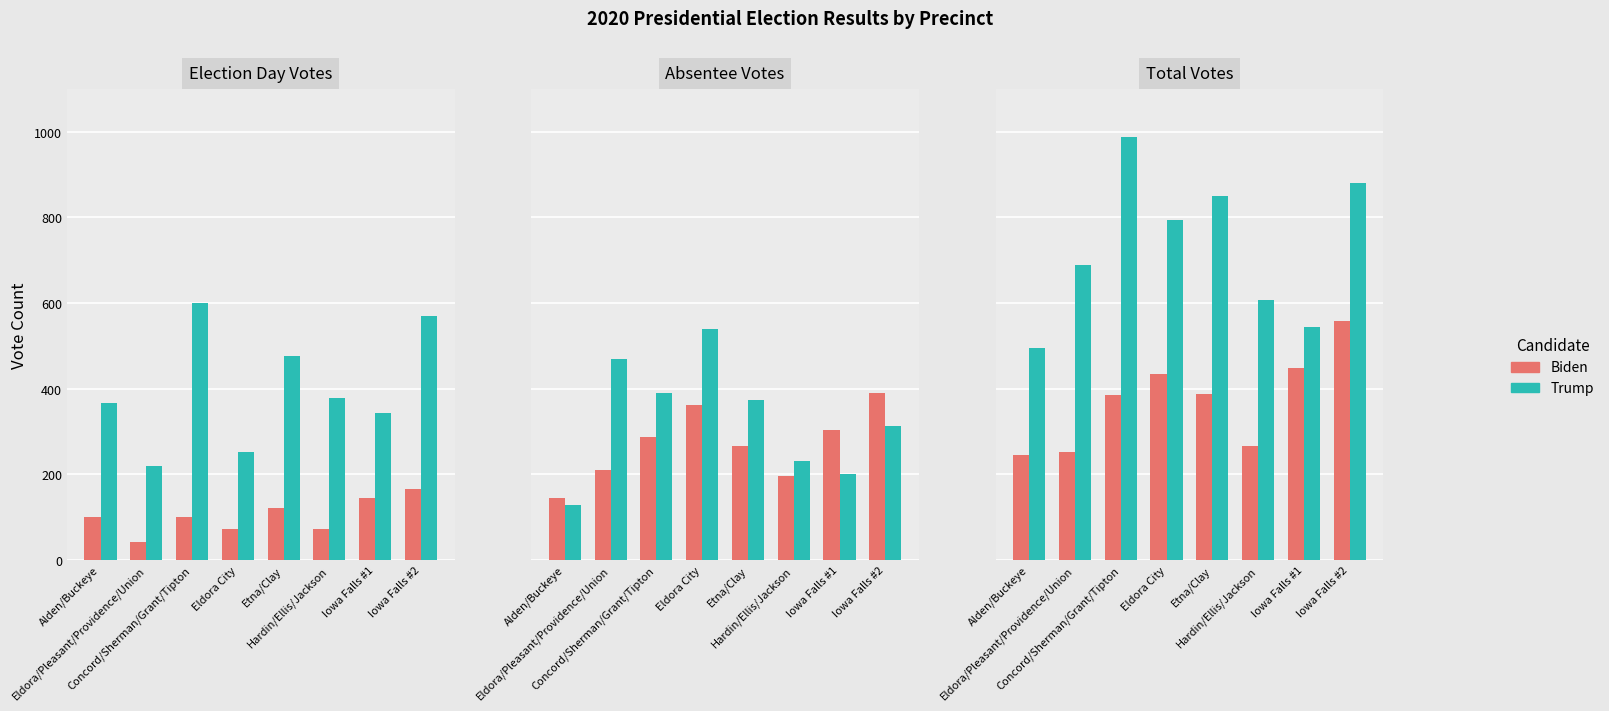

What is the total value across all series at Iowa Falls #1?

1982